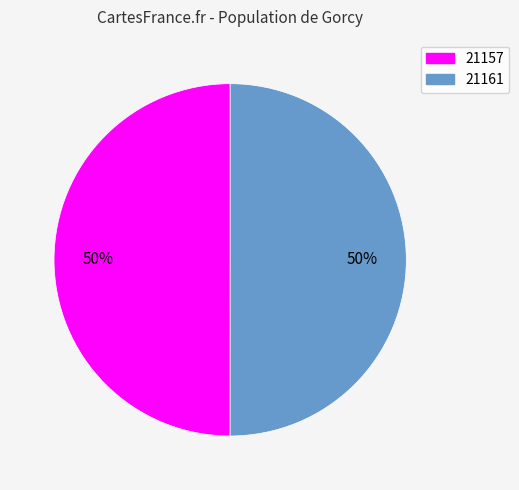

Is it true that 21157 is 38% of the pie?

False